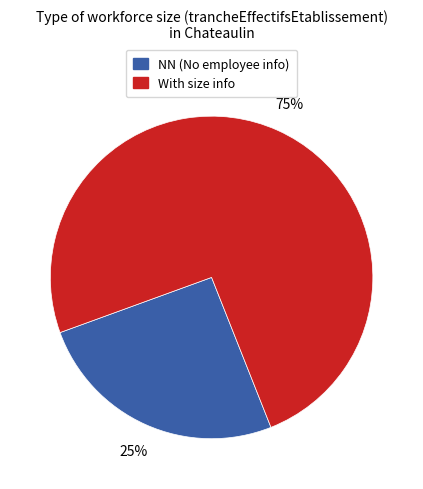

Does any single category account for the majority?

Yes